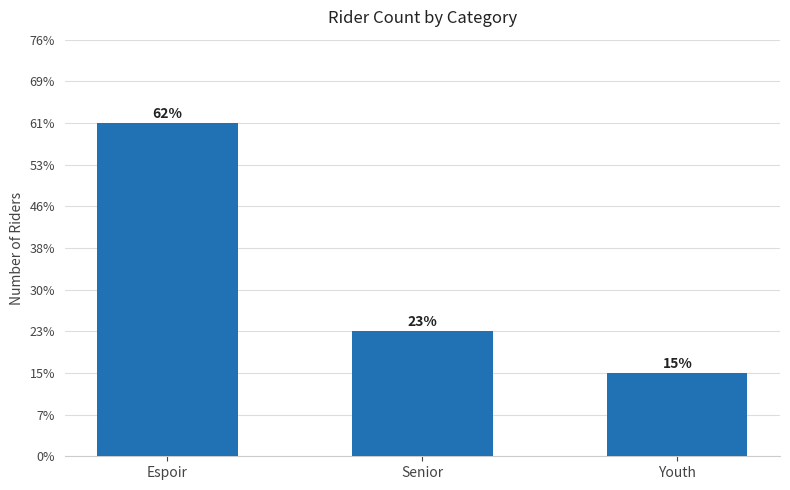

What position from the right is Senior?

2